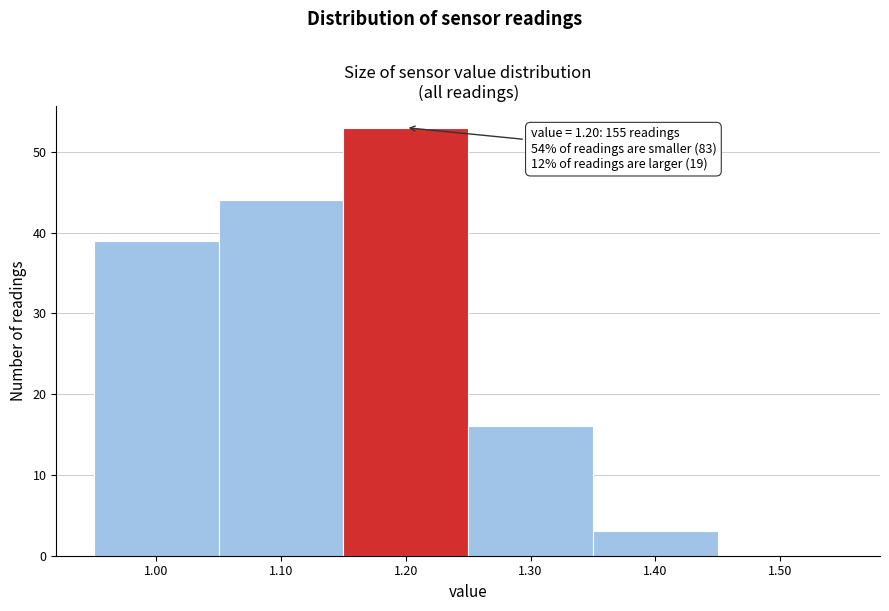

Which range on the x-axis has the tallest bar?

1.15 to 1.25